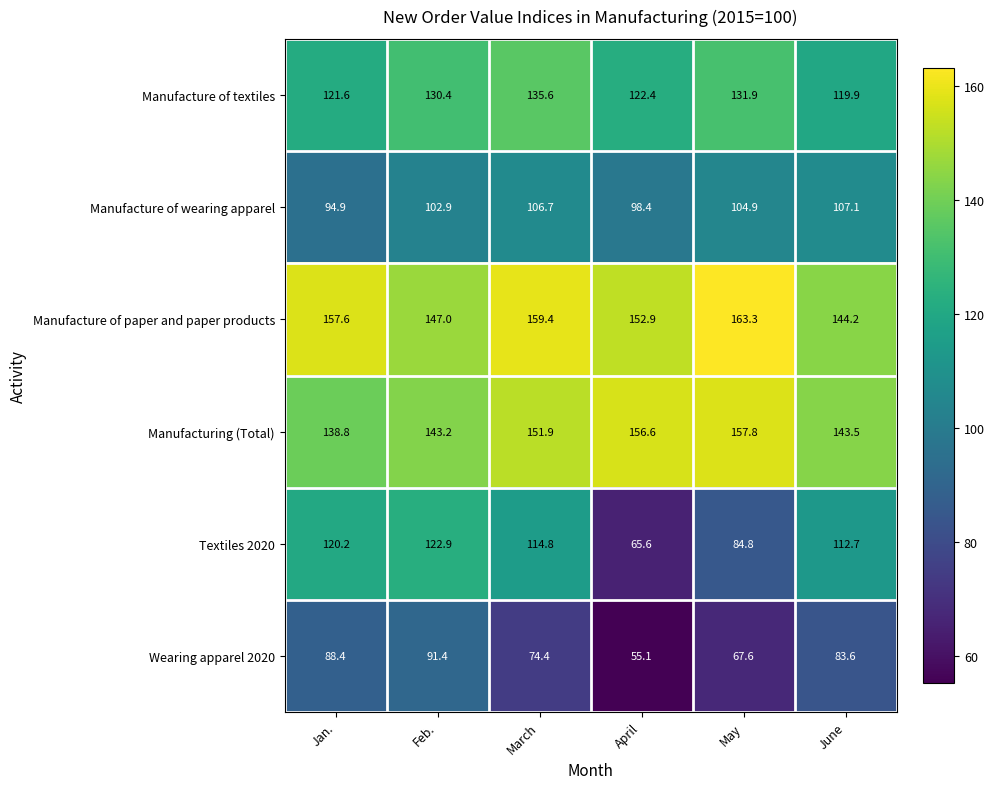

What is the minimum value shown in the chart?

55.1